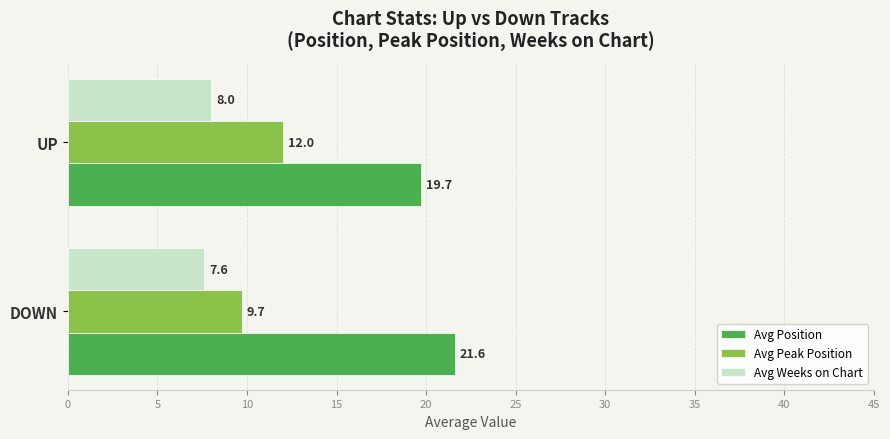

The value of Avg Peak Position at DOWN is 13.9. True or false?

False